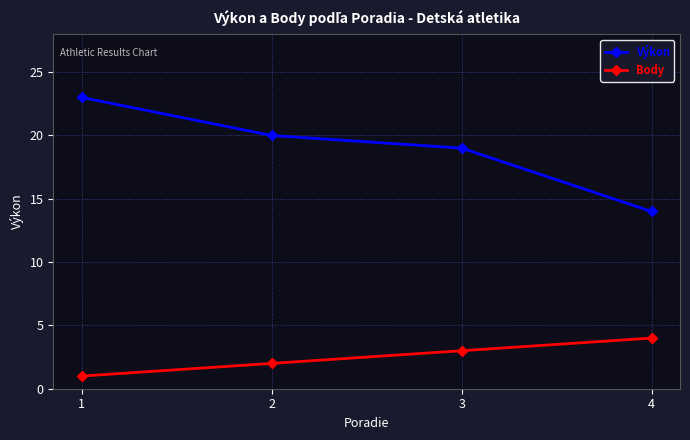

What is the greatest value displayed?

23